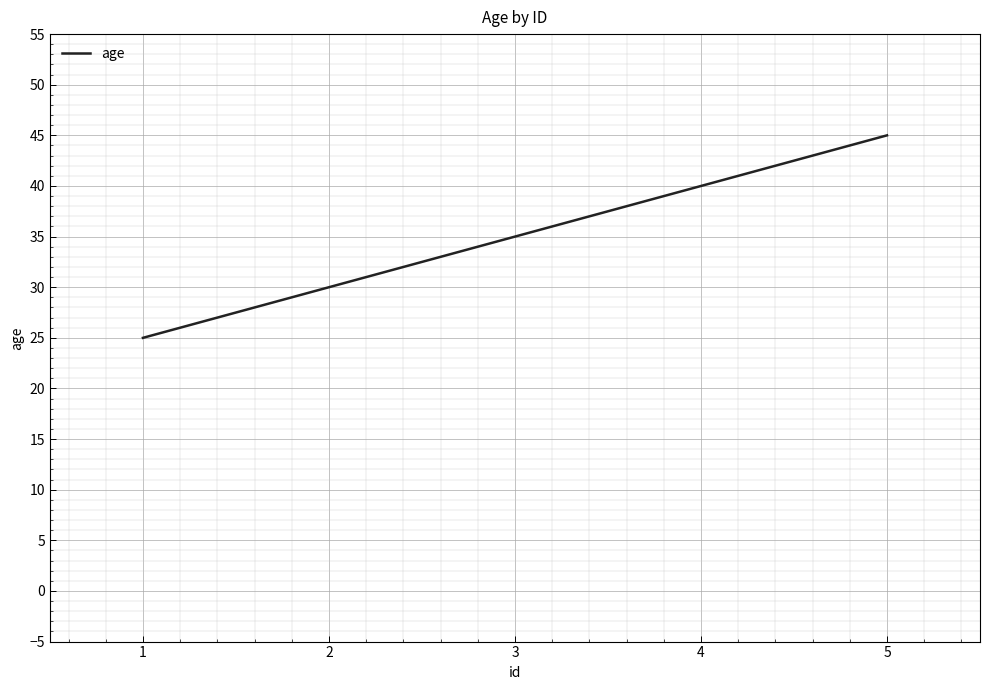

Read the value at 2.

30